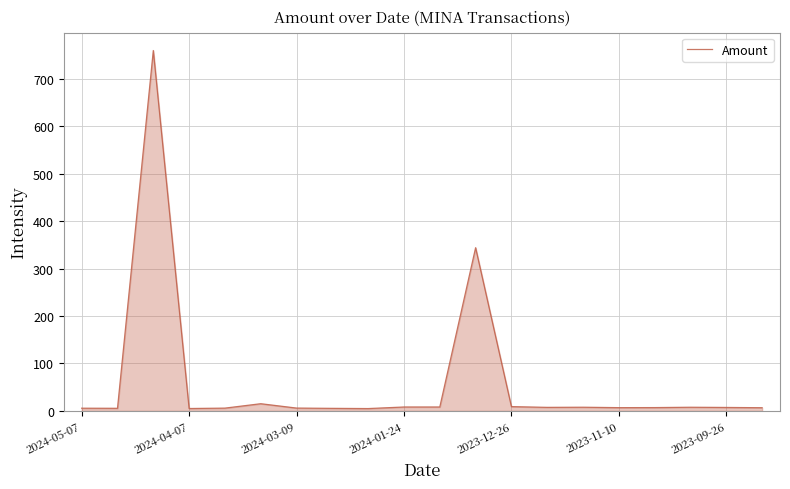

What is the greatest value displayed?

759.7